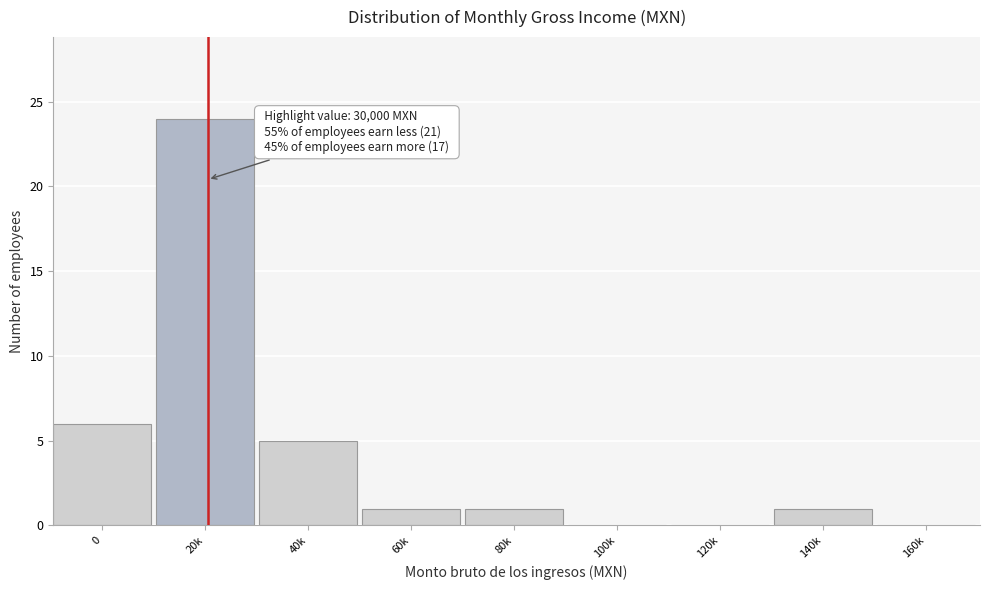

Reading right to left, list all the values displayed in this chart.

160k=0	140k=1	120k=0	100k=0	80k=1	60k=1	40k=5	20k=24	0=6